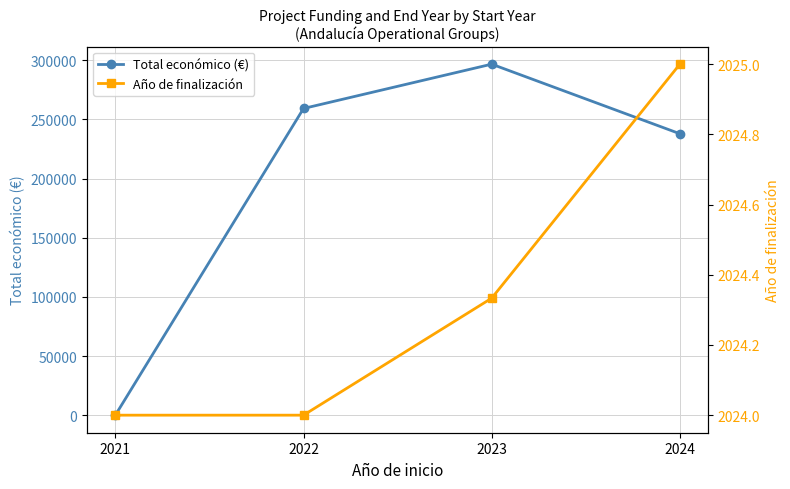

What is the total value across all series at 2024?

239931.3